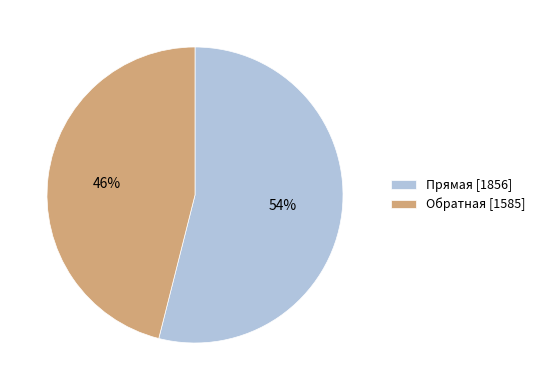

How many segments does this pie chart have?

2